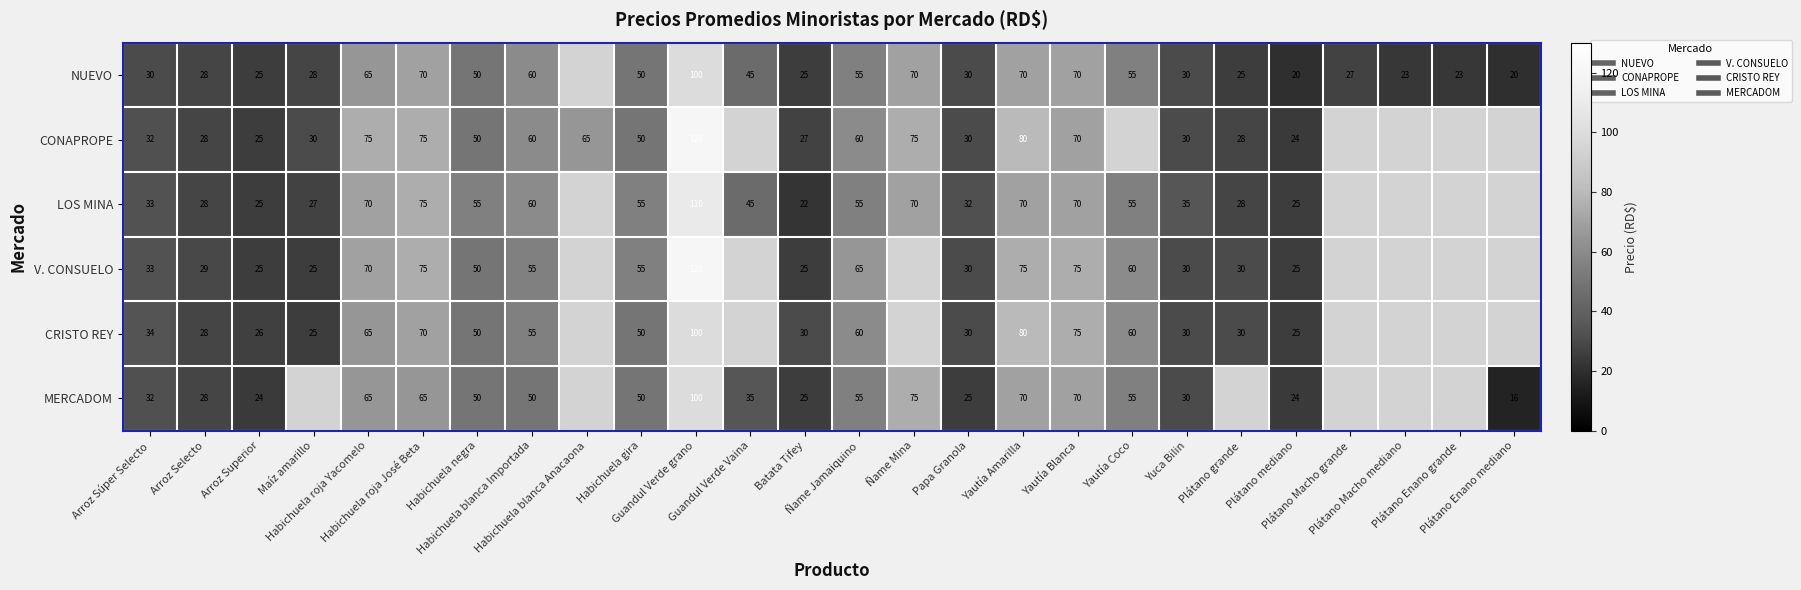

At which label is CONAPROPE closest to 72?

Yautía Blanca